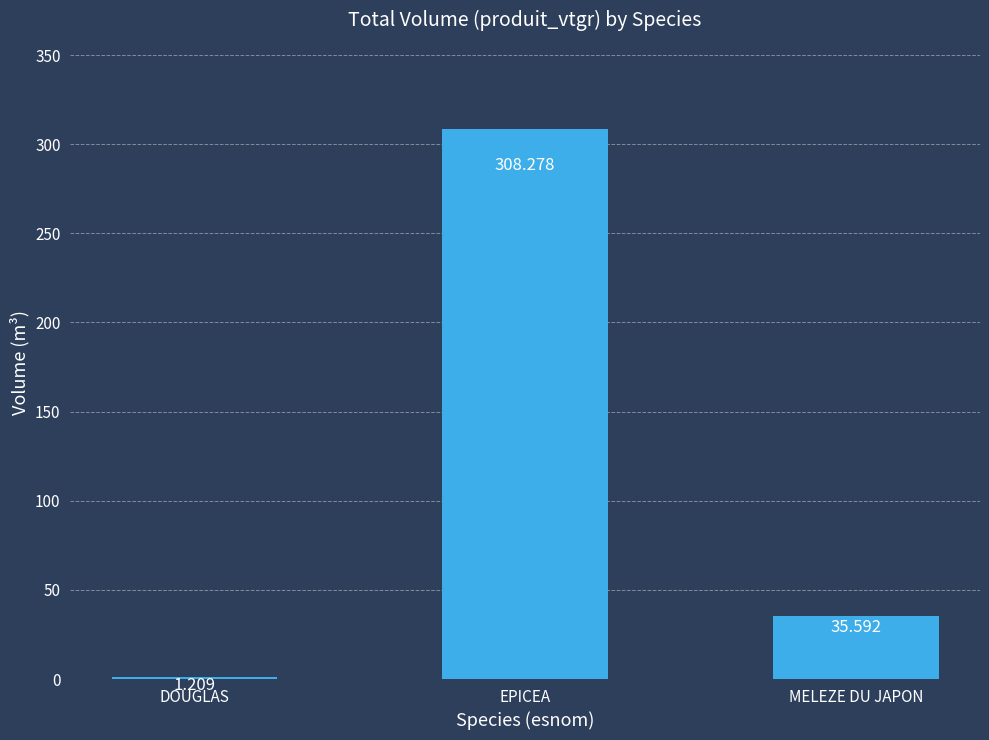

List the labels in order of value, smallest first.

DOUGLAS, MELEZE DU JAPON, EPICEA